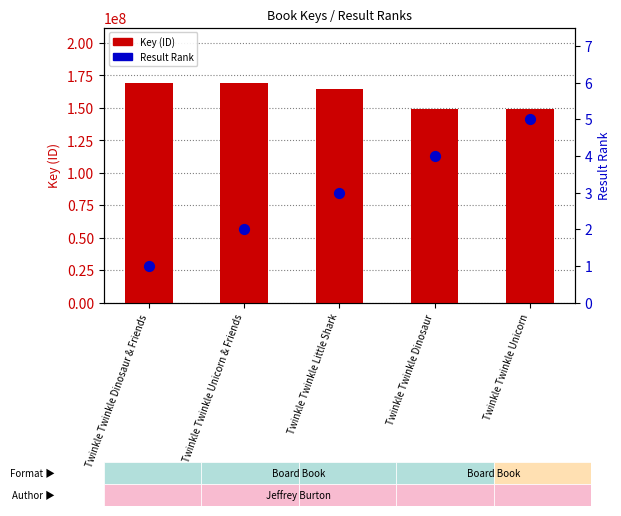

At which category is the sum across all series the highest?

Twinkle Twinkle Dinosaur & Friends